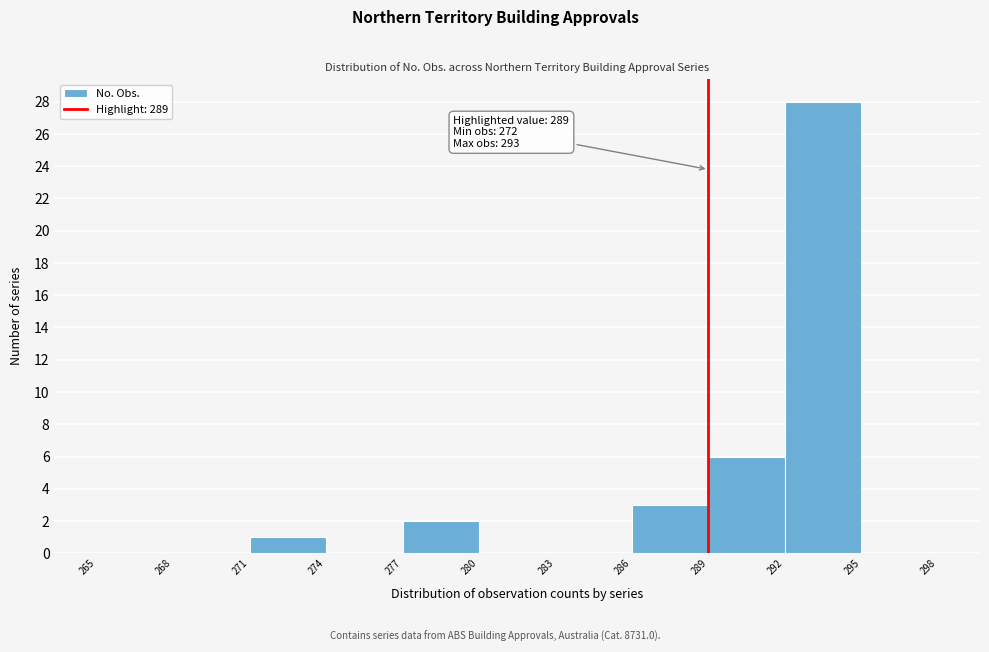

Which range on the x-axis has the tallest bar?

292 to 295